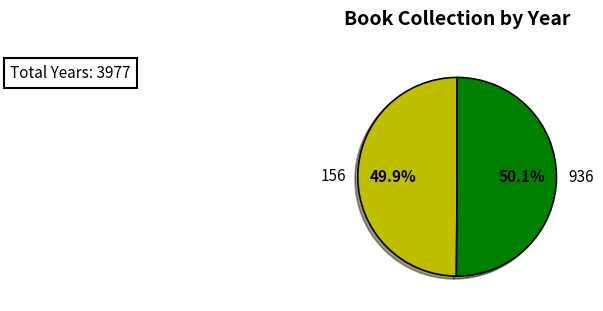

Is there a majority slice in this chart?

Yes